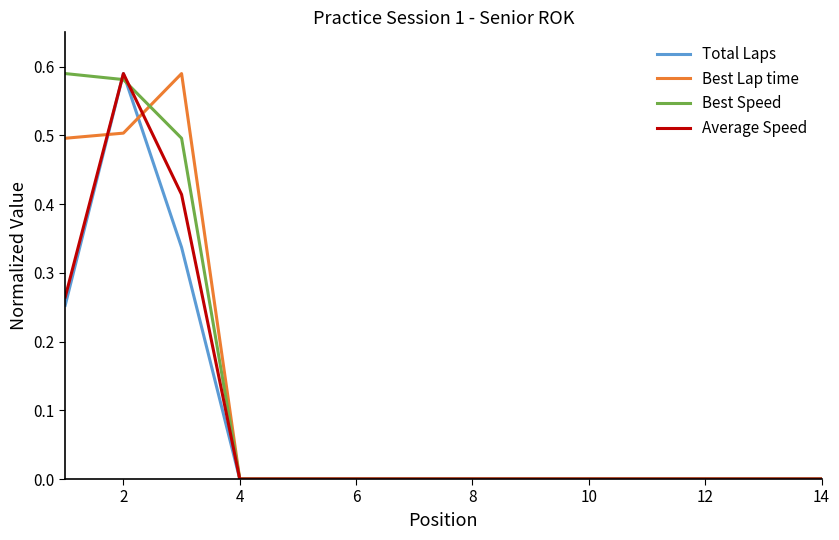

Is it true that Best Lap time equals 0.0 at 6?

True